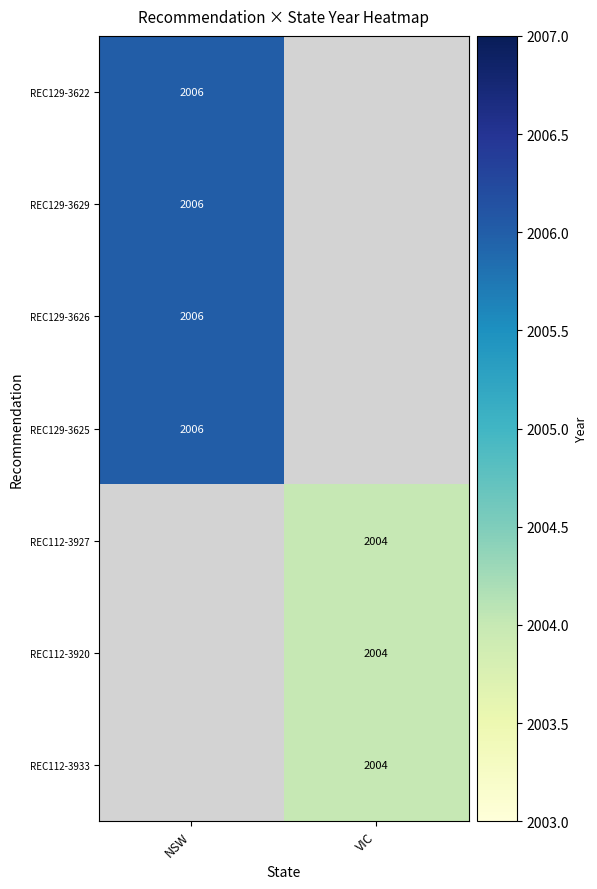

The value of REC112-3920 at VIC is 3063. True or false?

False